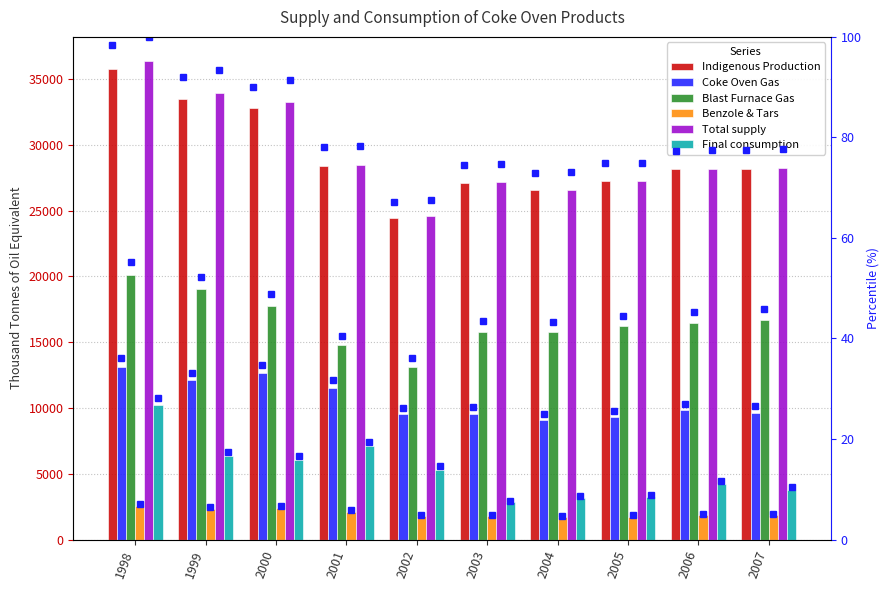

What is the sum of all Final consumption values?

52200.9